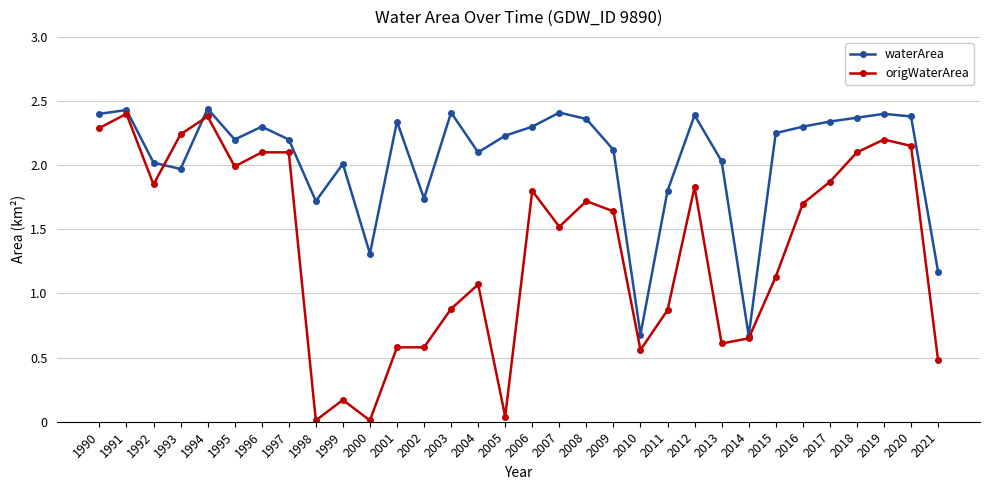

True or false: waterArea has more than 0 interior local peaks.

True